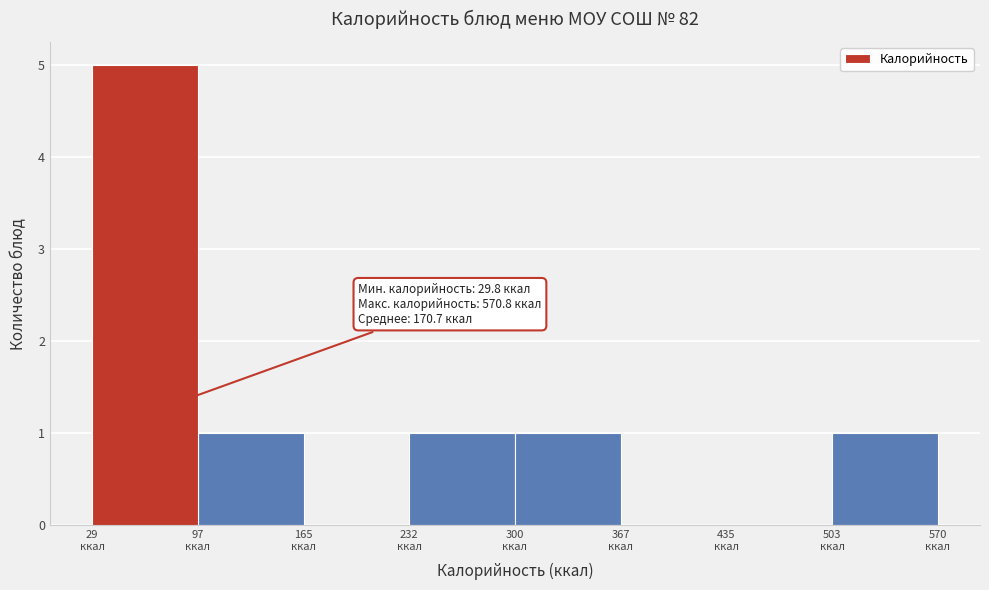

Over which range of the x-axis is the bar tallest?

30 to 100